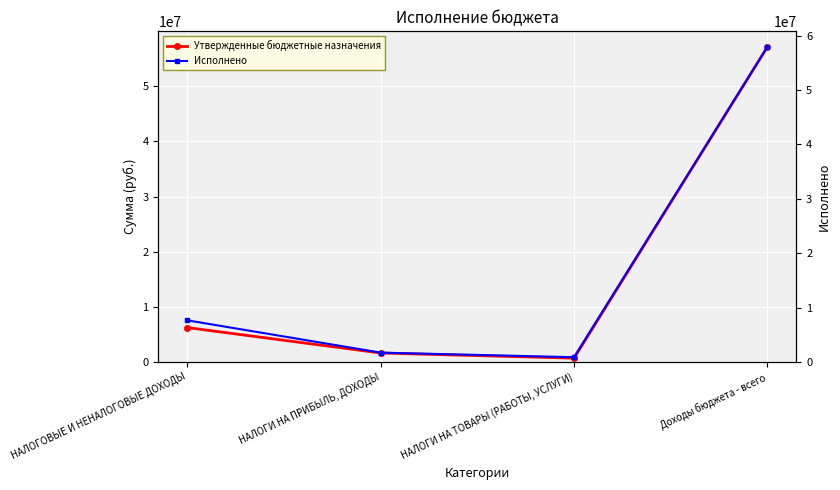

What is the value of the Утвержденные бюджетные назначения point at the 2nd from the left?

1617000.0